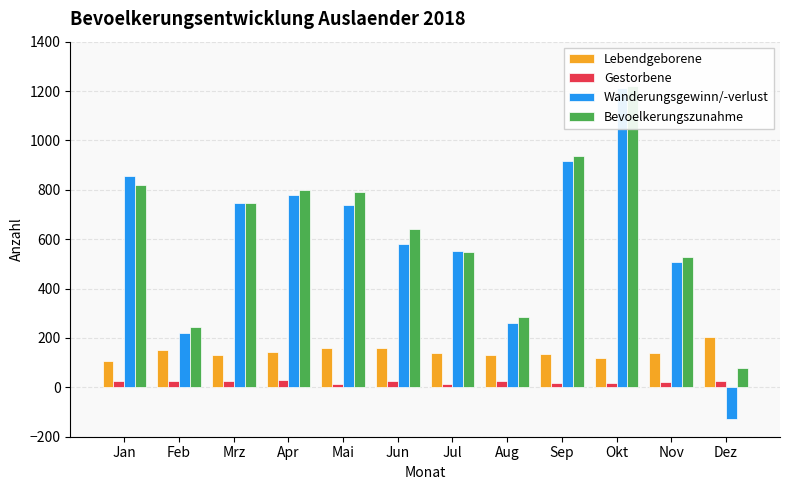

Rank the series by their maximum value, from highest to lowest.

Bevoelkerungszunahme, Wanderungsgewinn/-verlust, Lebendgeborene, Gestorbene